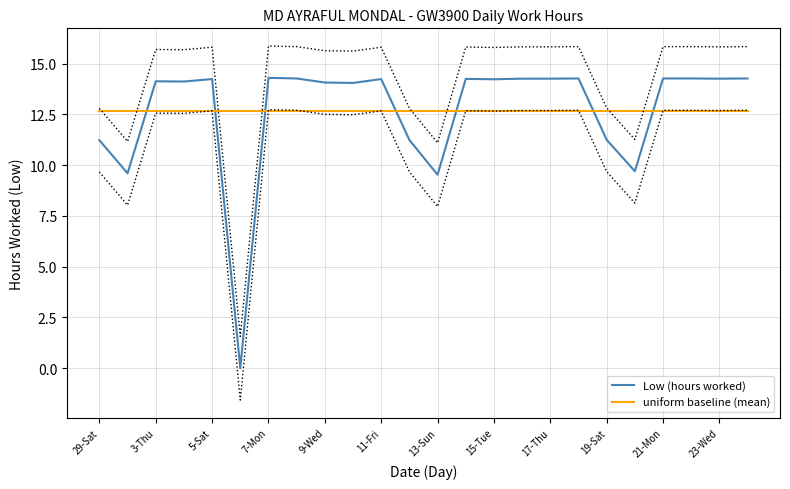

How many lines are shown in the chart?

2